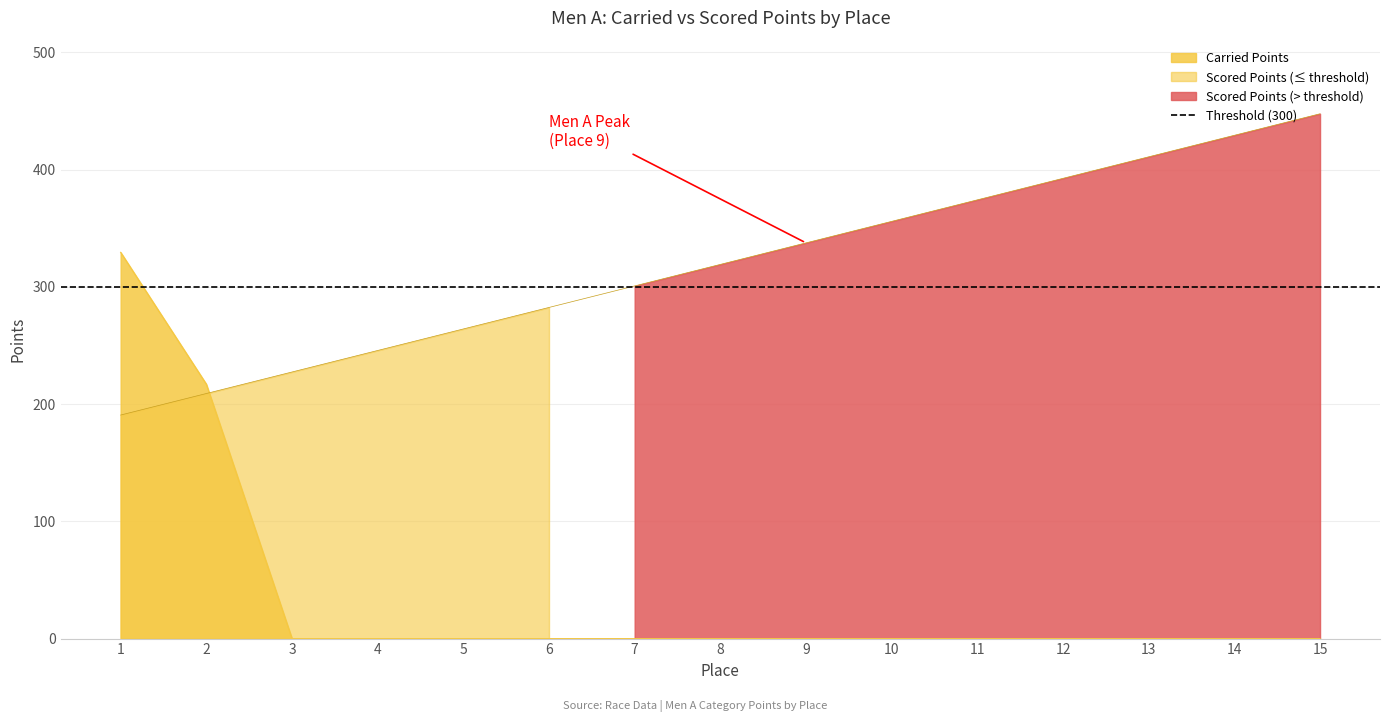

Reading left to right, transcribe all the data shown in this chart.

190.7	209.0	227.4	245.7	264.1	282.4	300.8	319.2	337.5	355.9	374.2	392.6	410.9	429.3	447.6